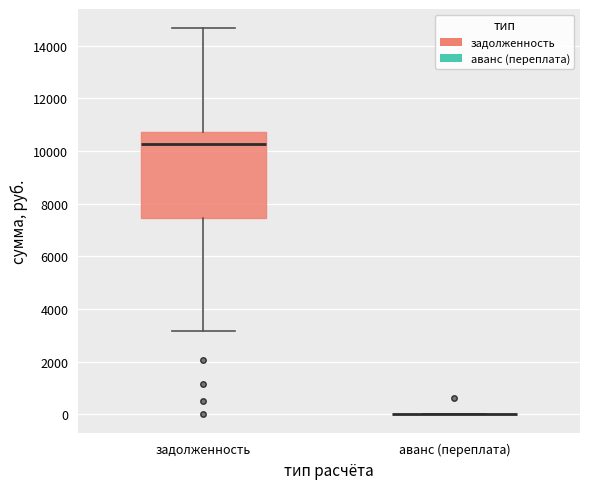

Where is the lower edge of the box for задолженность on the y-axis? The values are not printed on the chart, so give them approximately, as read against the axis.

7400